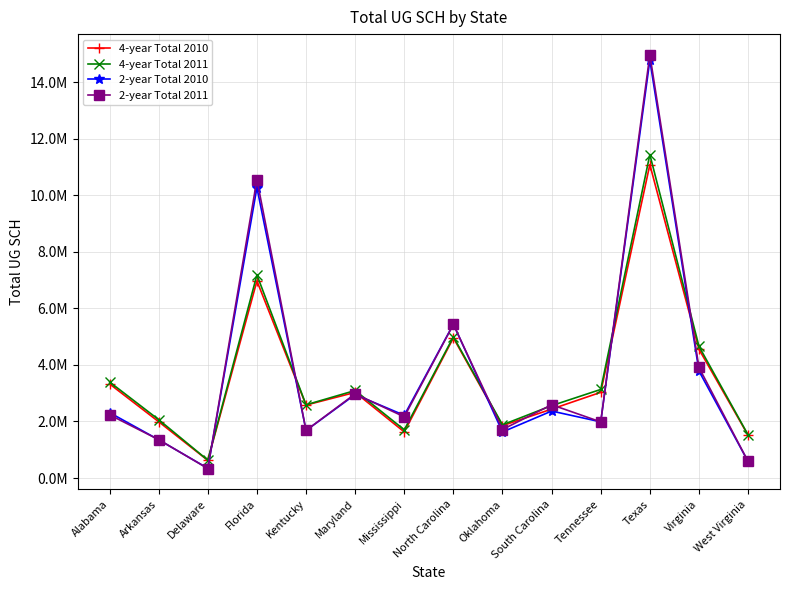

How many interior local valleys does the 2-year Total 2010 series have?

5